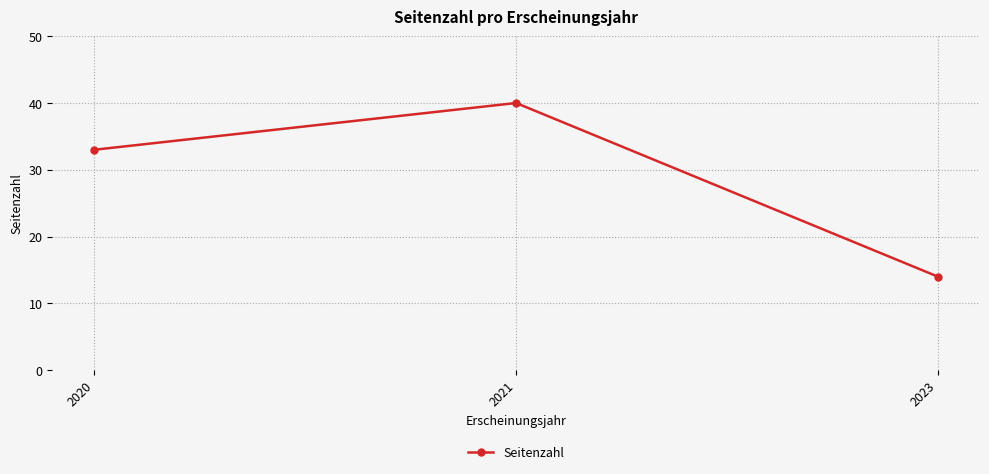

The value at 2020 is 33. True or false?

True